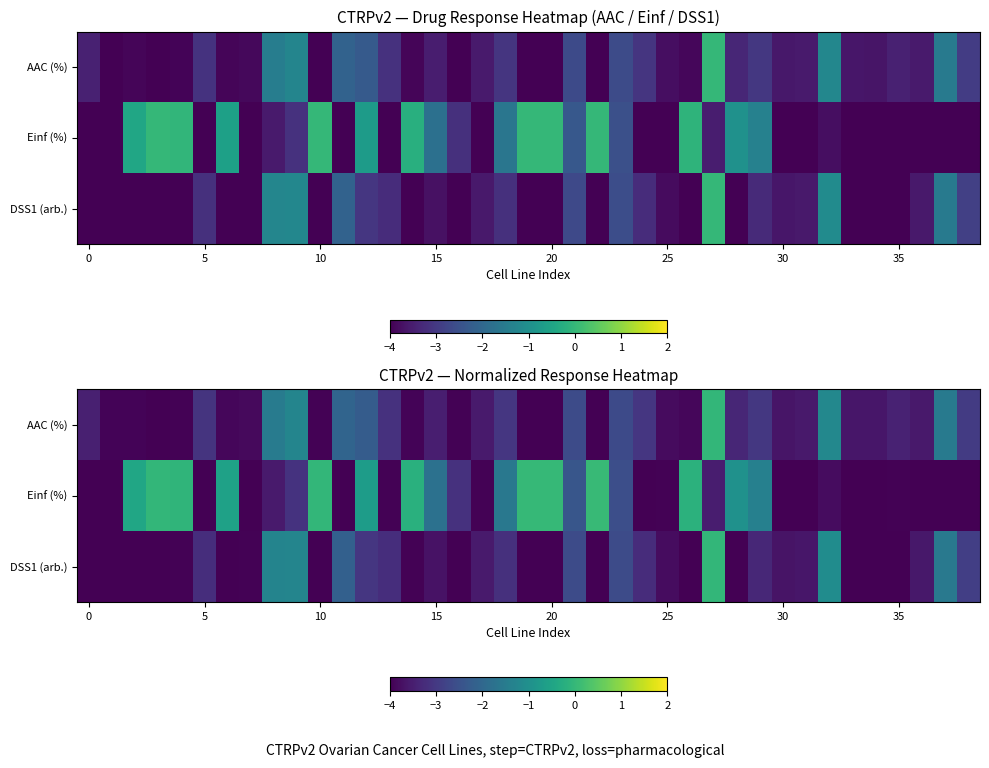

At which category is the sum across all series the highest?

27